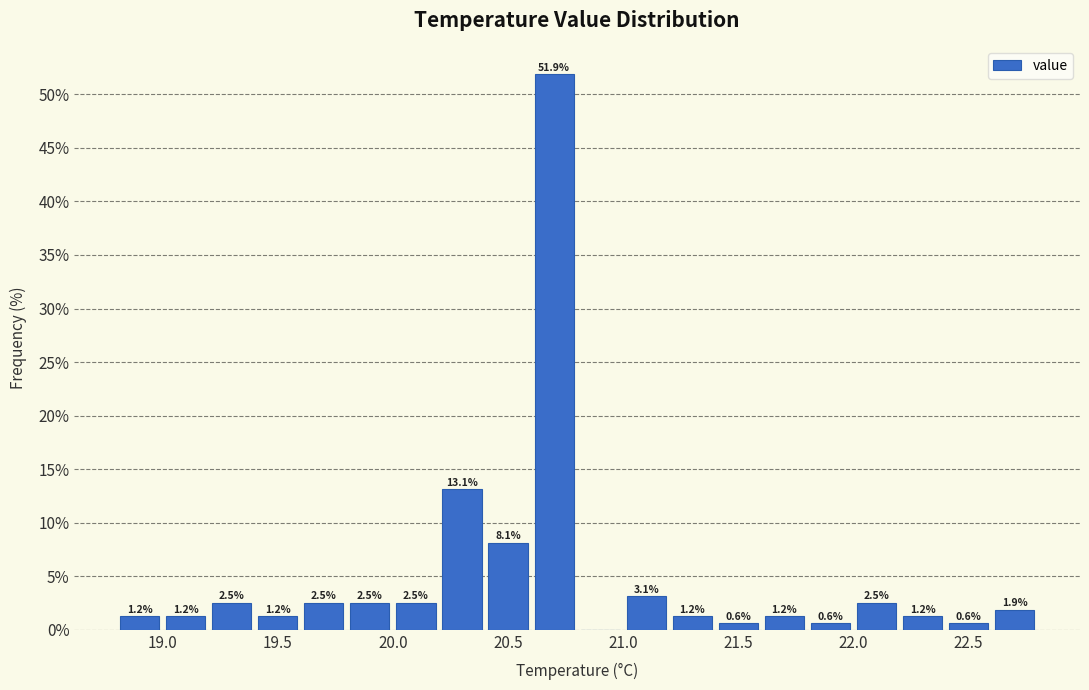

Over which range of the x-axis is the bar tallest?

20.6 to 20.8